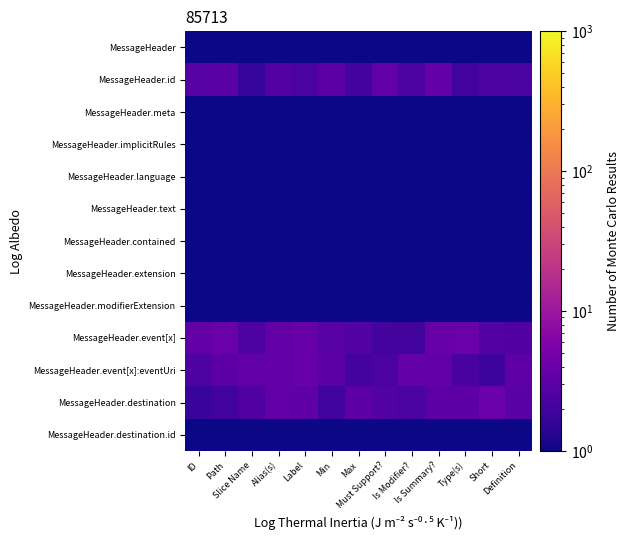

Which has a higher value, Max or Must Support??

Must Support?